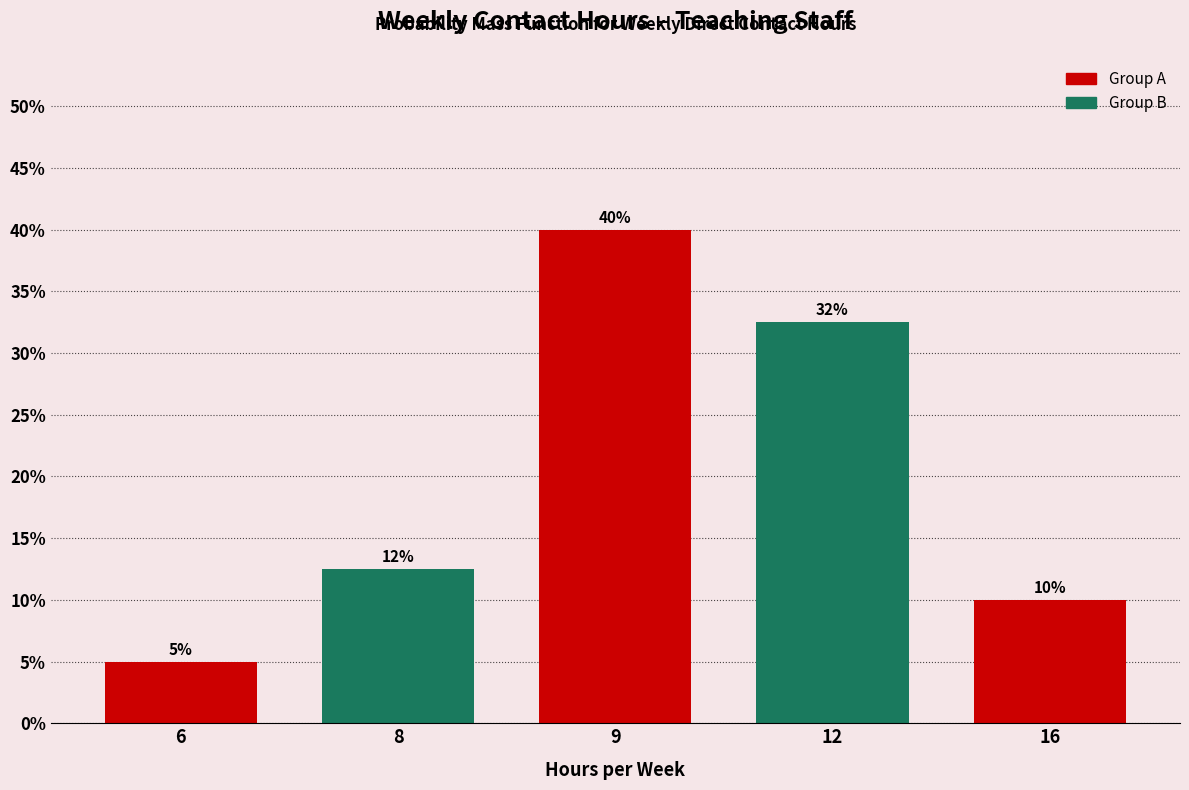

At which category does the chart reach its minimum across all series?

6